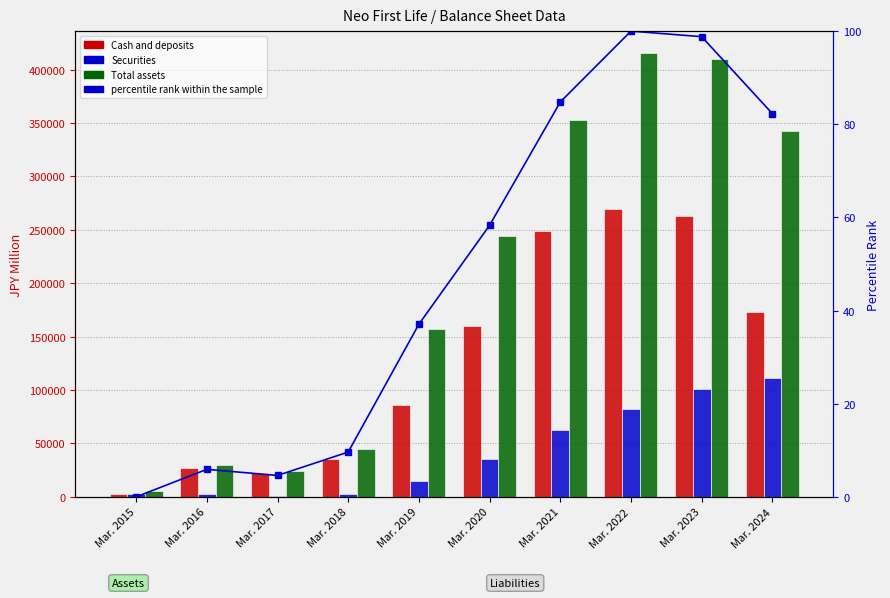

What is the sum of all Total assets values?

2027463.0